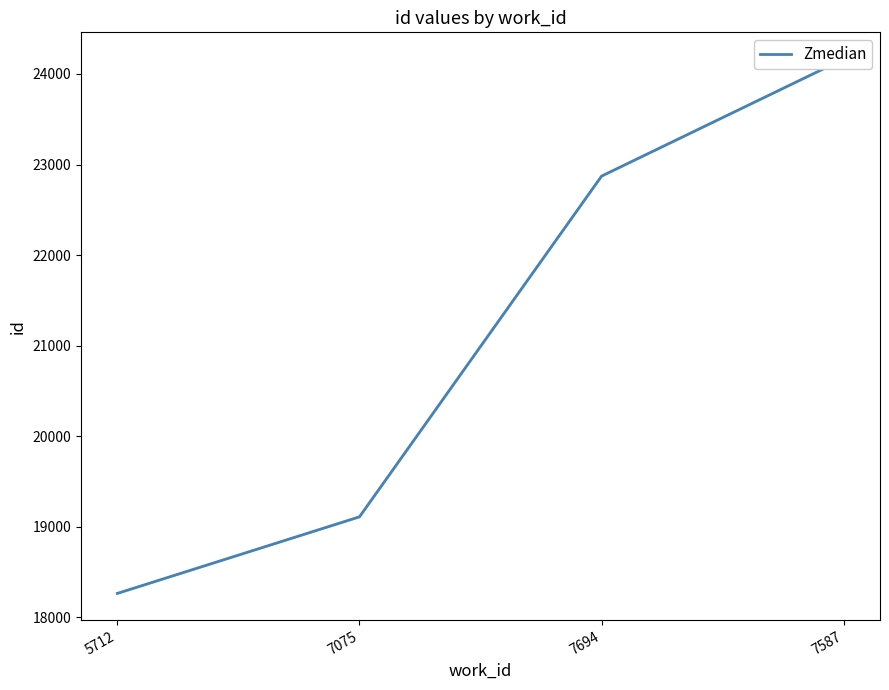

How many lines are shown in the chart?

1